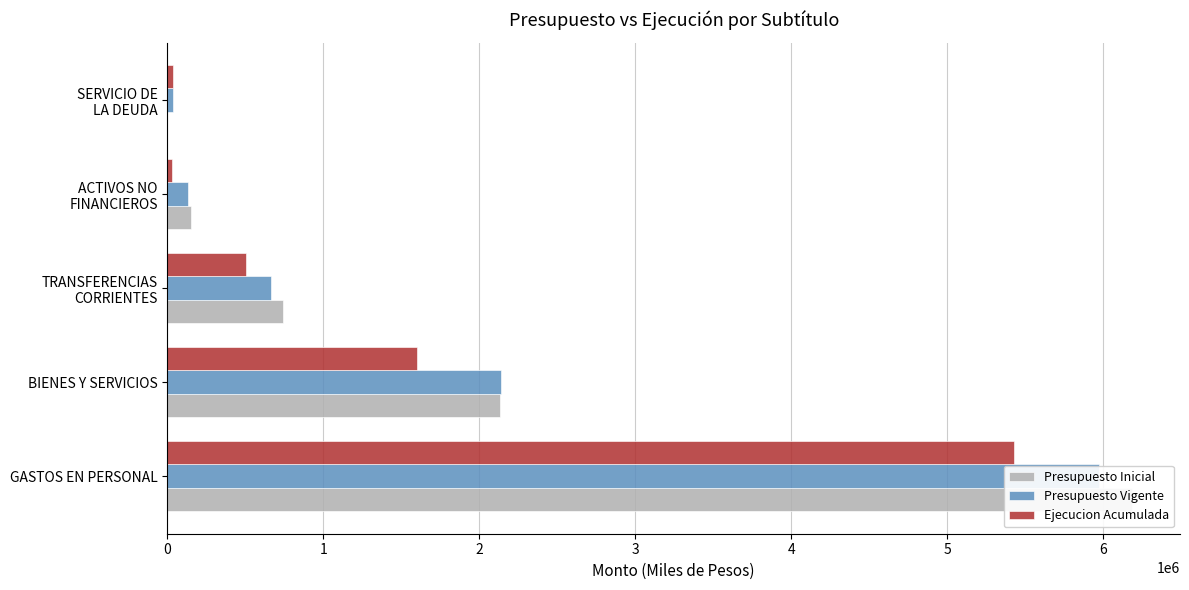

Where is Presupuesto Vigente nearest to the value 3004164?

BIENES Y SERVICIOS